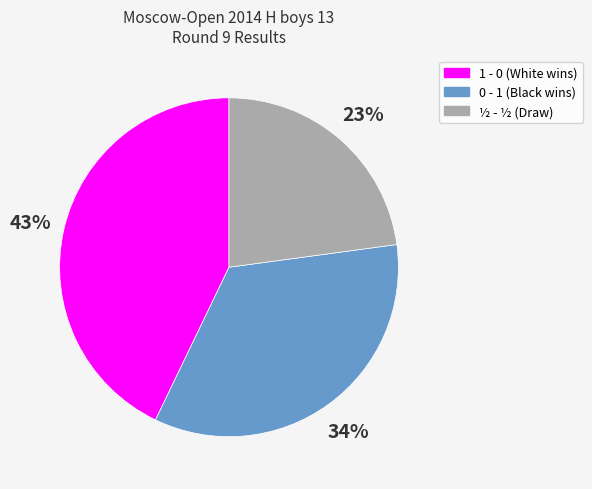

Is there any slice that represents more than half of the pie?

No